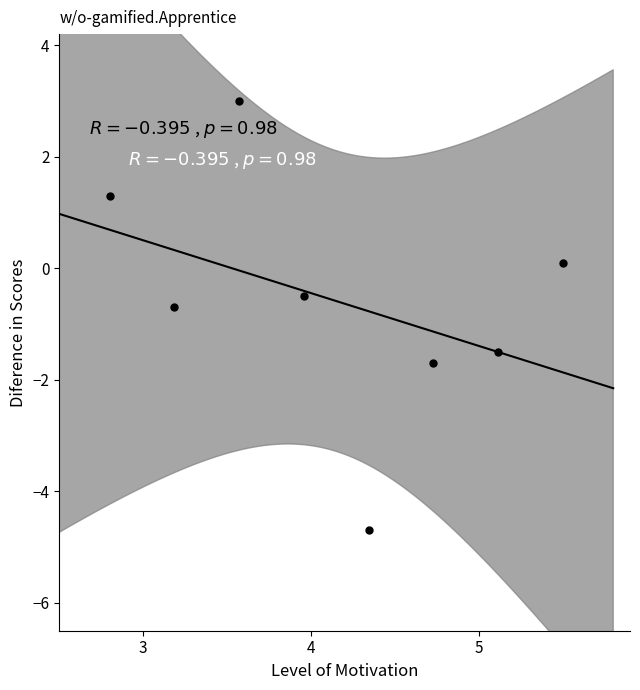

What is the average X value?

4.1